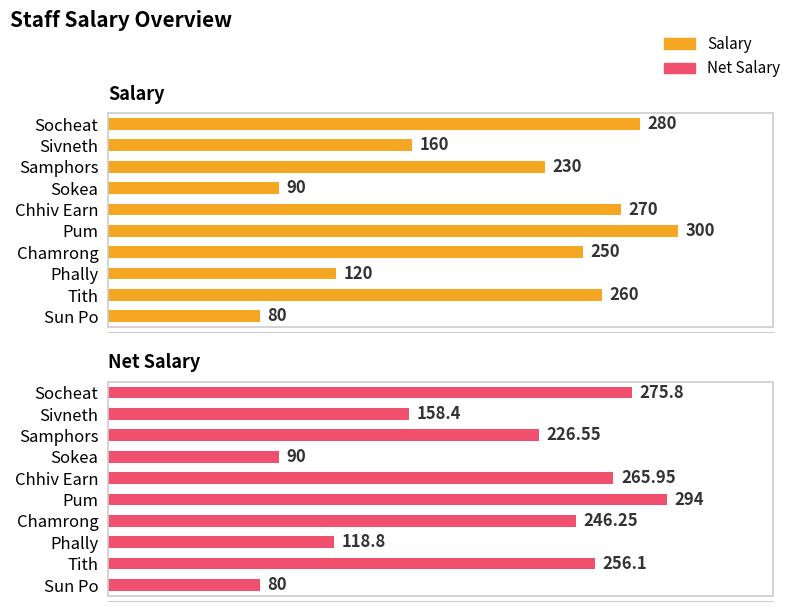

What is the value of the Net Salary bar at the 6th from the left?

294.0